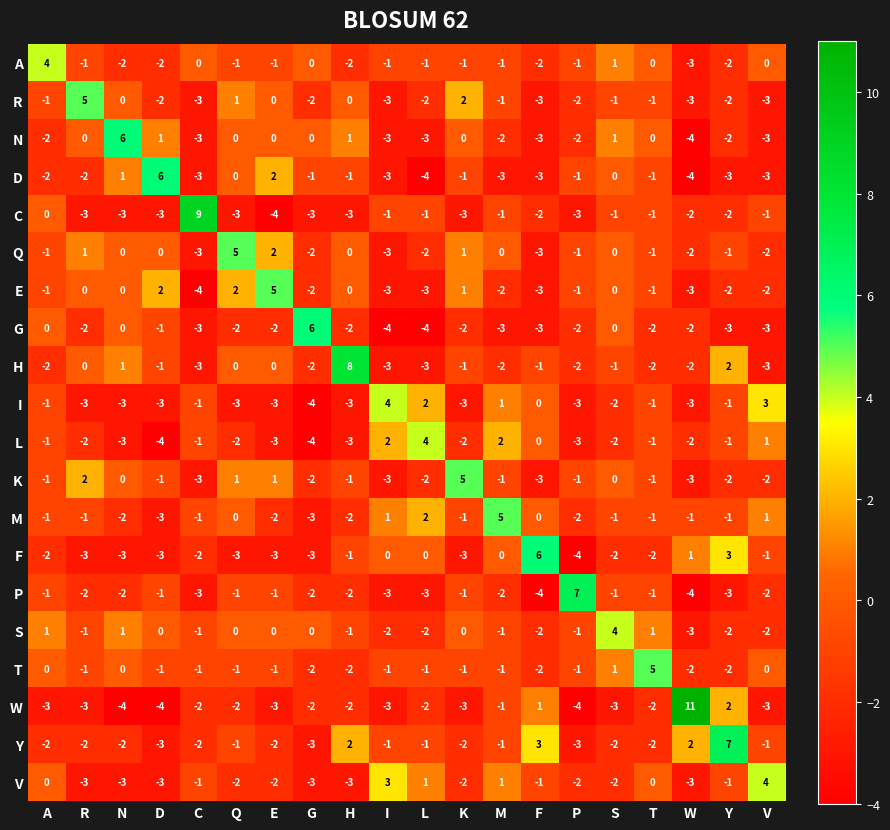

What is the total value across all series at K?

-17